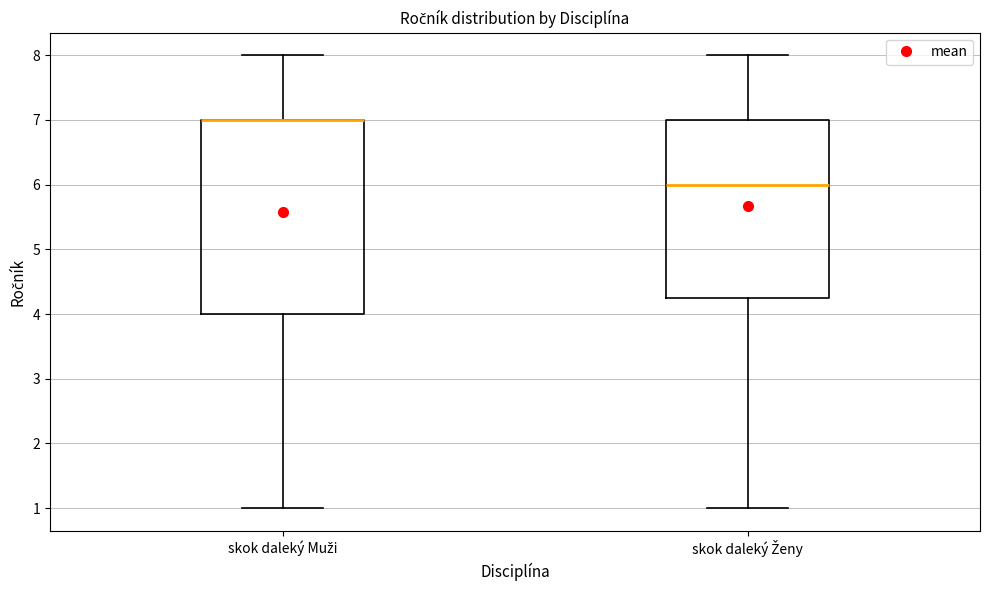

Reading left to right, transcribe this box plot: for each box, give where its median line is, the range the box spans, and where its two whiskers end, as read against the y-axis. The values are not printed on the chart, so give them approximately, as read against the axis.

skok daleký Muži: median 7.0 (drawn on the box's upper edge), box 4.0 to 7.0, whiskers 1.0 to 8.0
skok daleký Ženy: median 6.0, box 4.3 to 7.0, whiskers 1.0 to 8.0